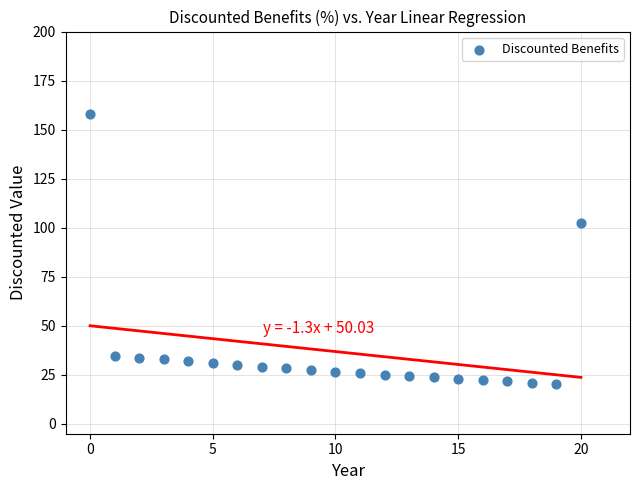

What is the range of Y values (max minus min)?

137.7